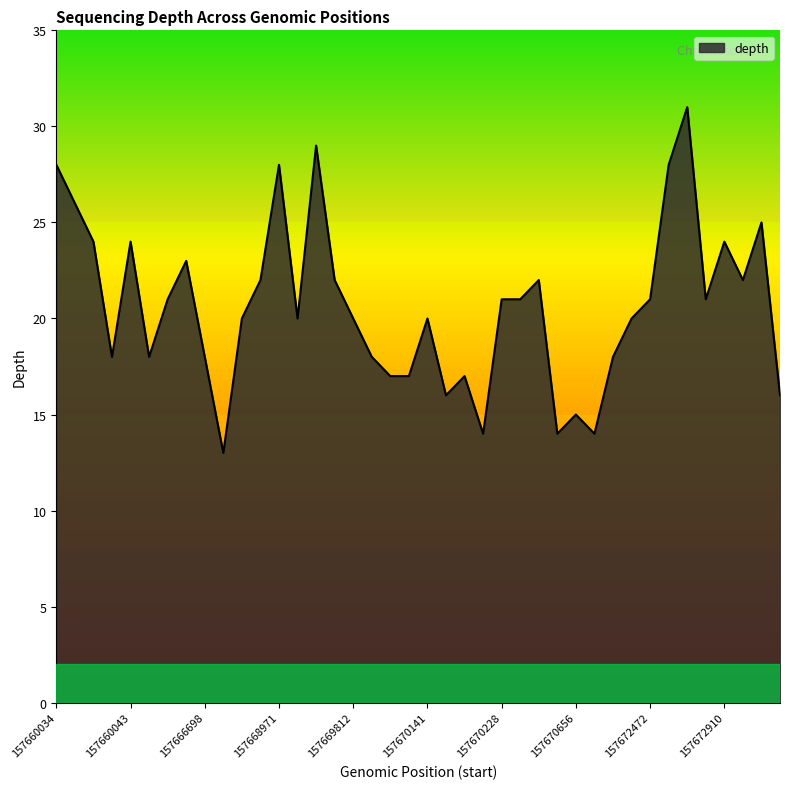

Reading left to right, transcribe all the data shown in this chart.

28	26	24	18	24	18	21	23	18	13	20	22	28	20	29	22	20	18	17	17	20	16	17	14	21	21	22	14	15	14	18	20	21	28	31	21	24	22	25	16